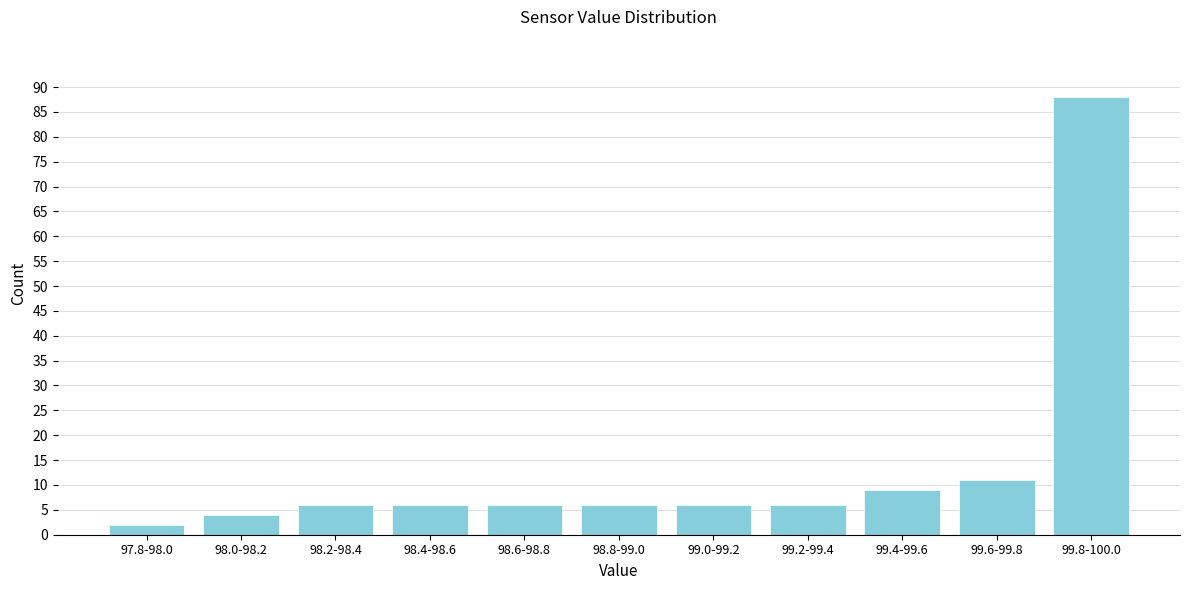

Reading right to left, what are all the values shown in this chart?

88	11	9	6	6	6	6	6	6	4	2